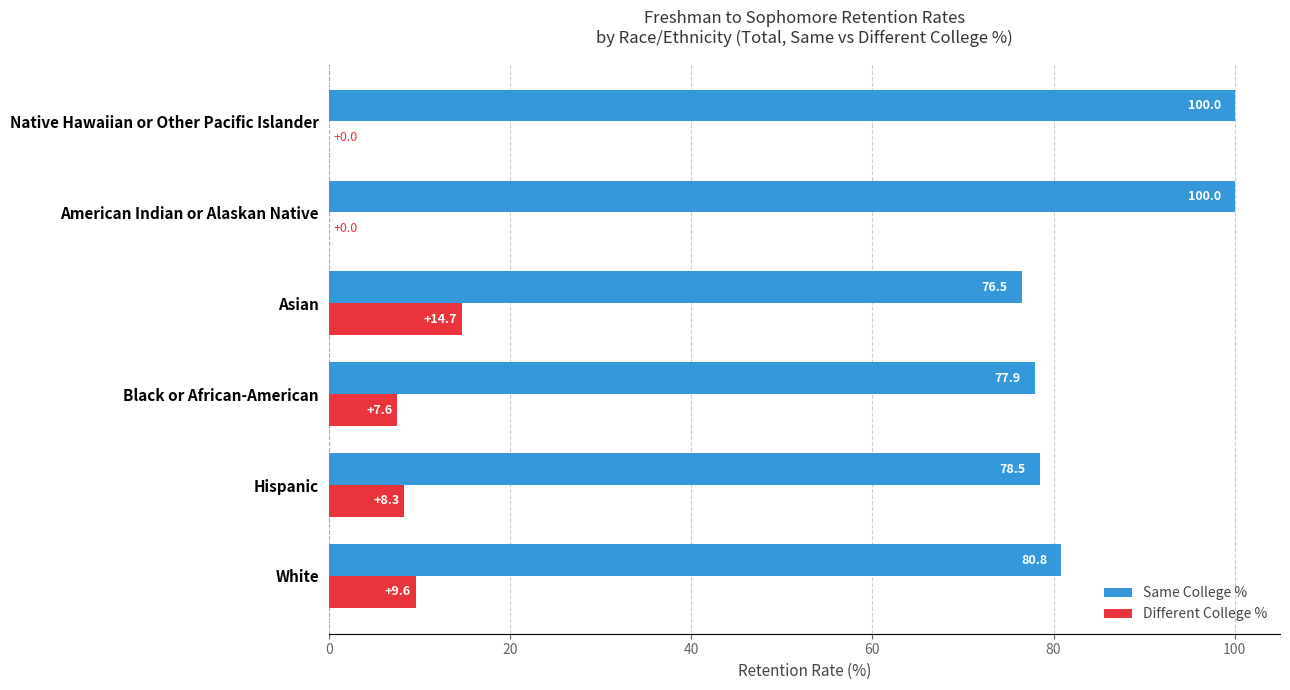

Which series changed the most between Hispanic and Asian?

Different College %